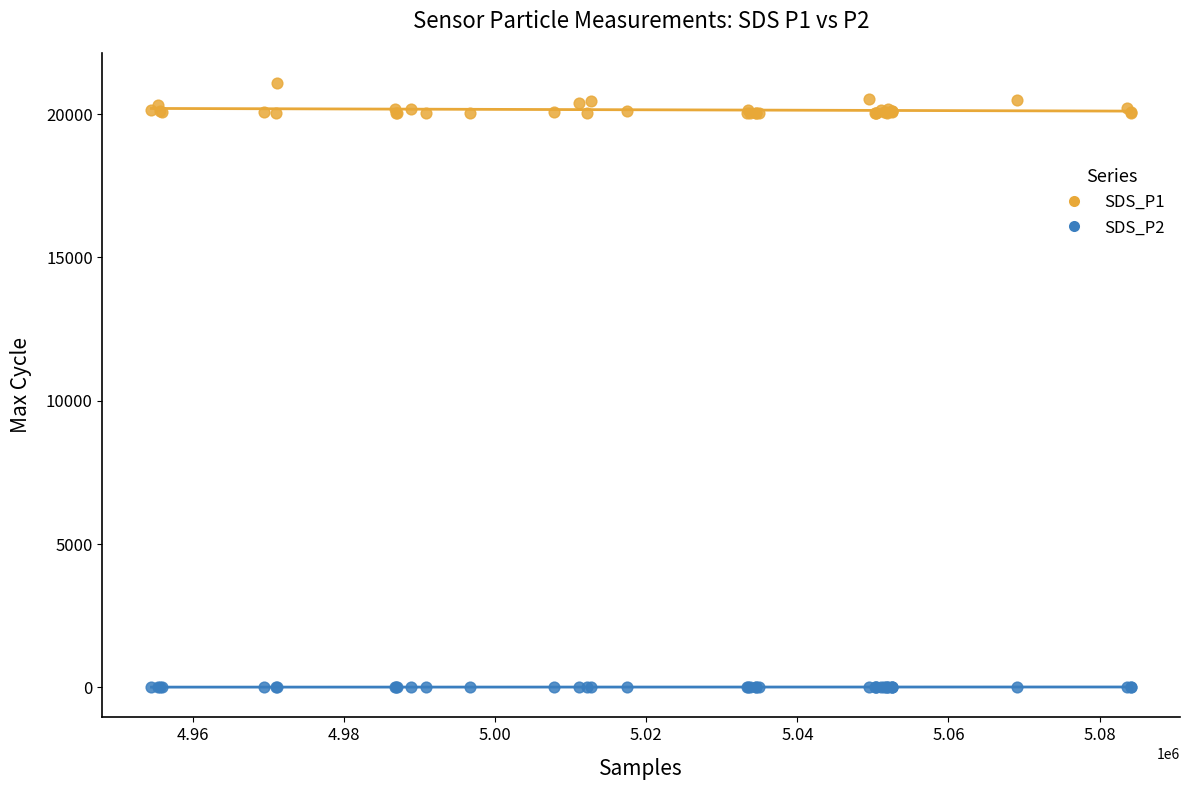

Which series has the largest Y range (max minus min)?

SDS_P1